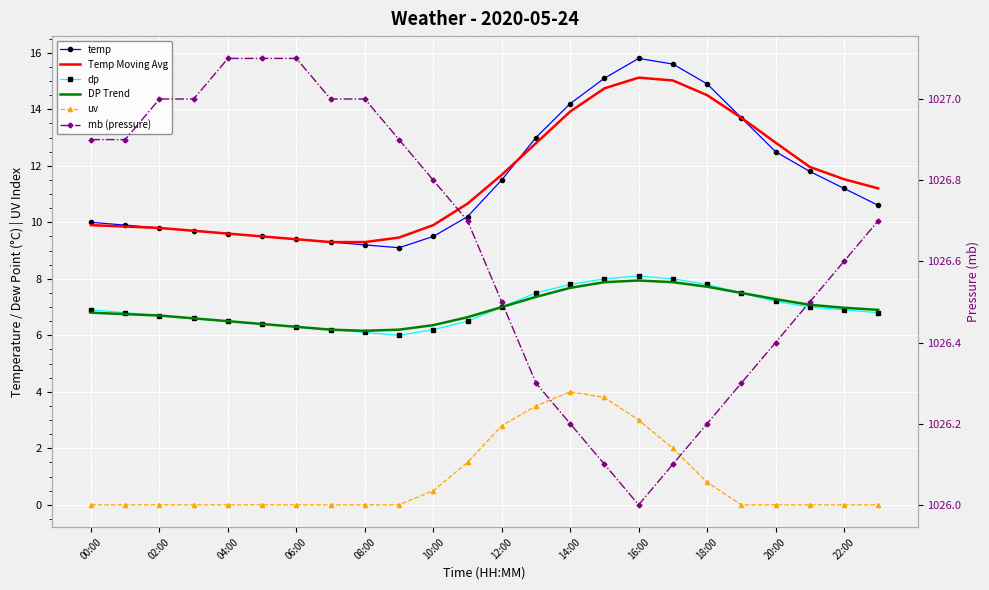

What is the difference between the second highest and minimum values in the dp series?

2.0